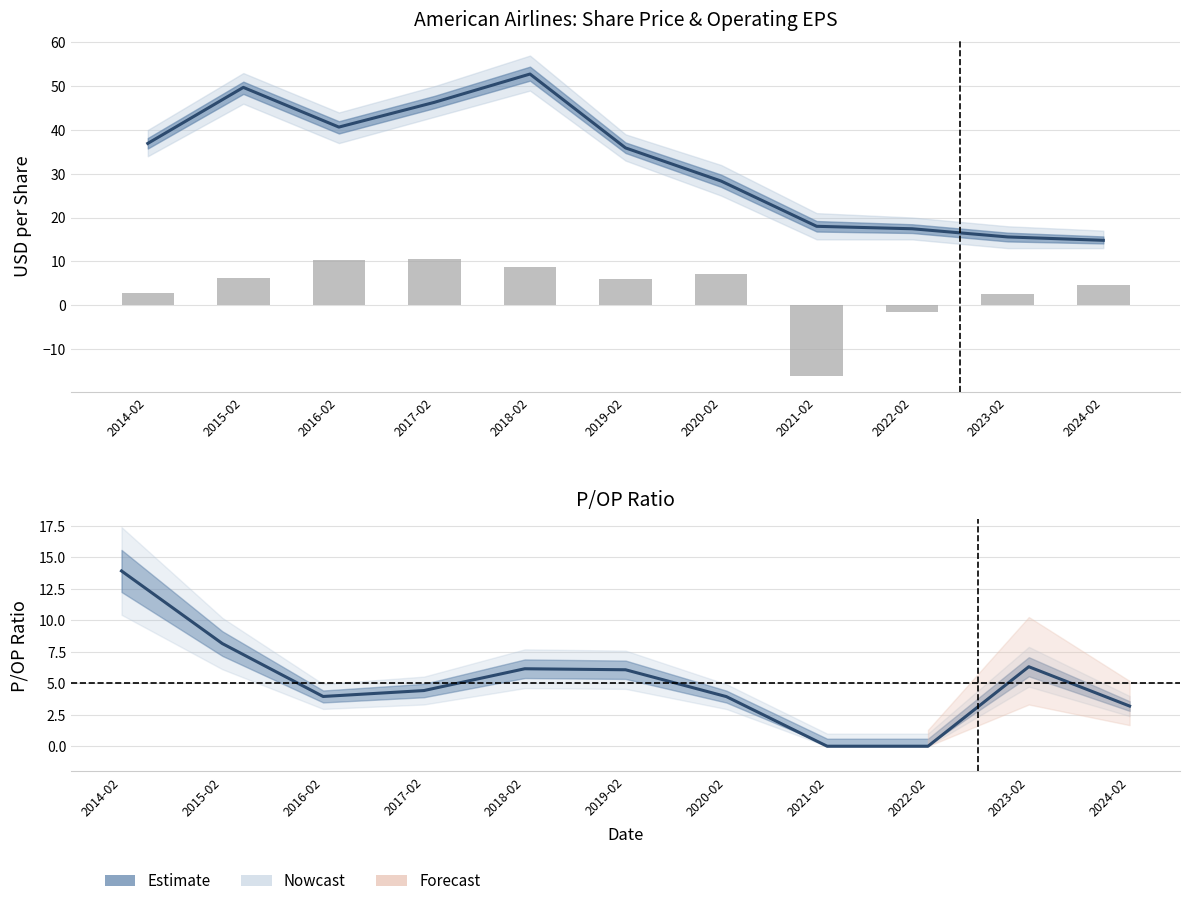

What is the value of the Share Price bar at the 5th from the left?

52.8